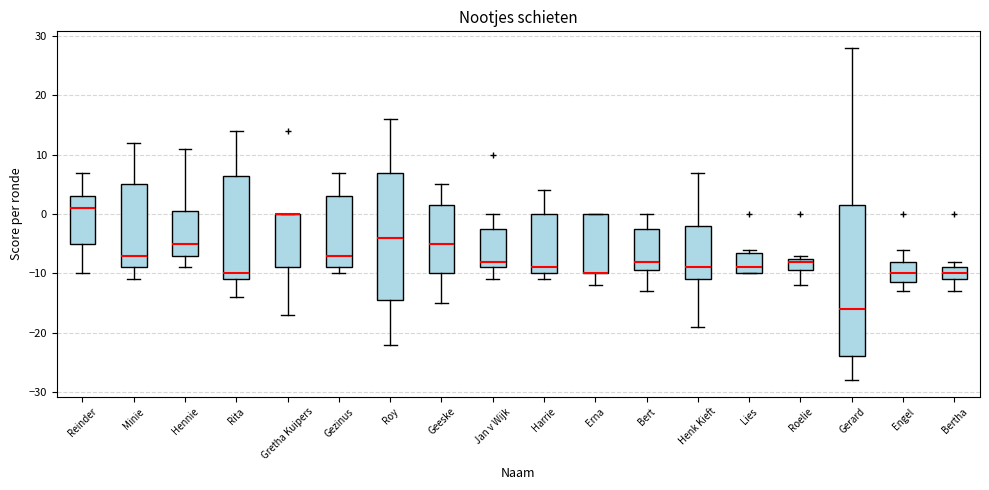

Where does the median line of the box for Roy sit on the y-axis? The values are not printed on the chart, so give them approximately, as read against the axis.

-4